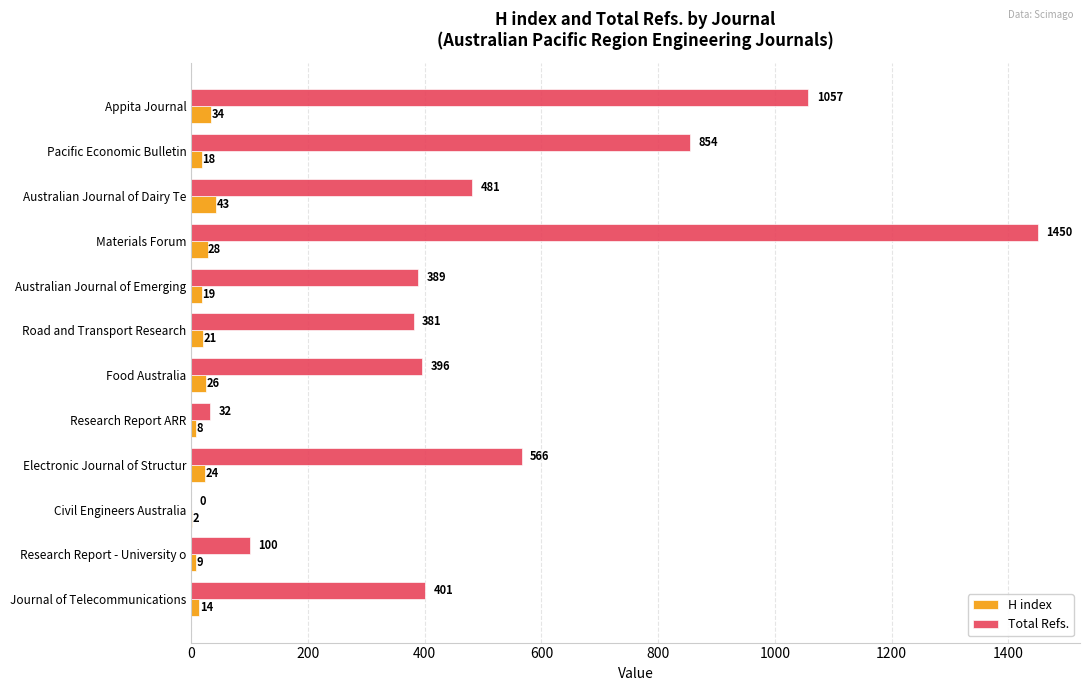

Where is Total Refs. nearest to the value 725?

Pacific Economic Bulletin